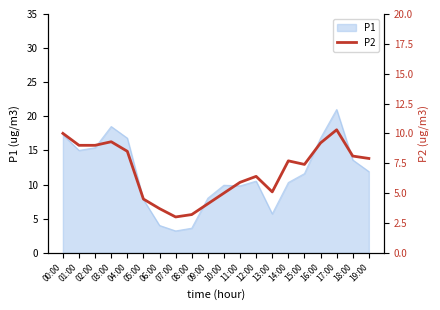

Approximately how many times larger is the value at 04:00 compared to 10:00?

1.7